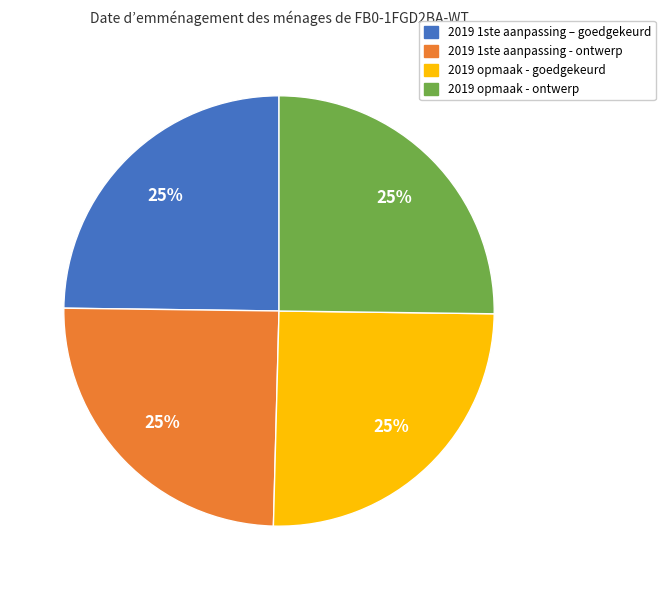

What percentage is the 2019 opmaak - ontwerp slice, to the nearest percent?

25%